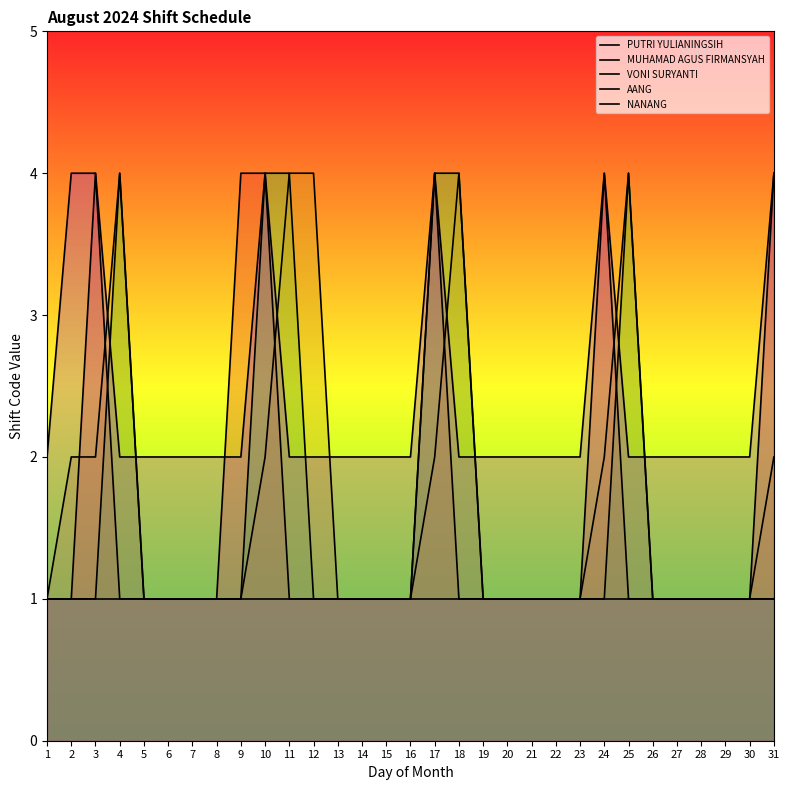

Does the chart have visible grid lines?

No